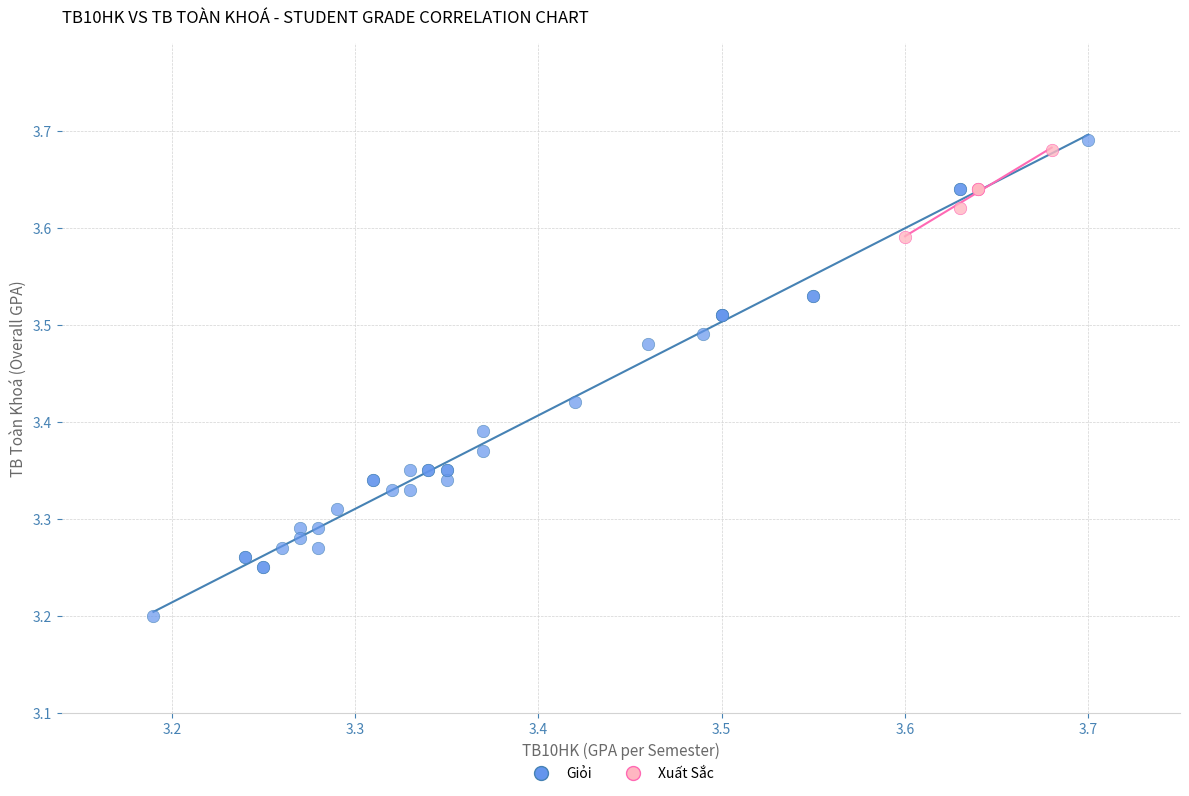

Which series contains the lowest Y value?

Giỏi